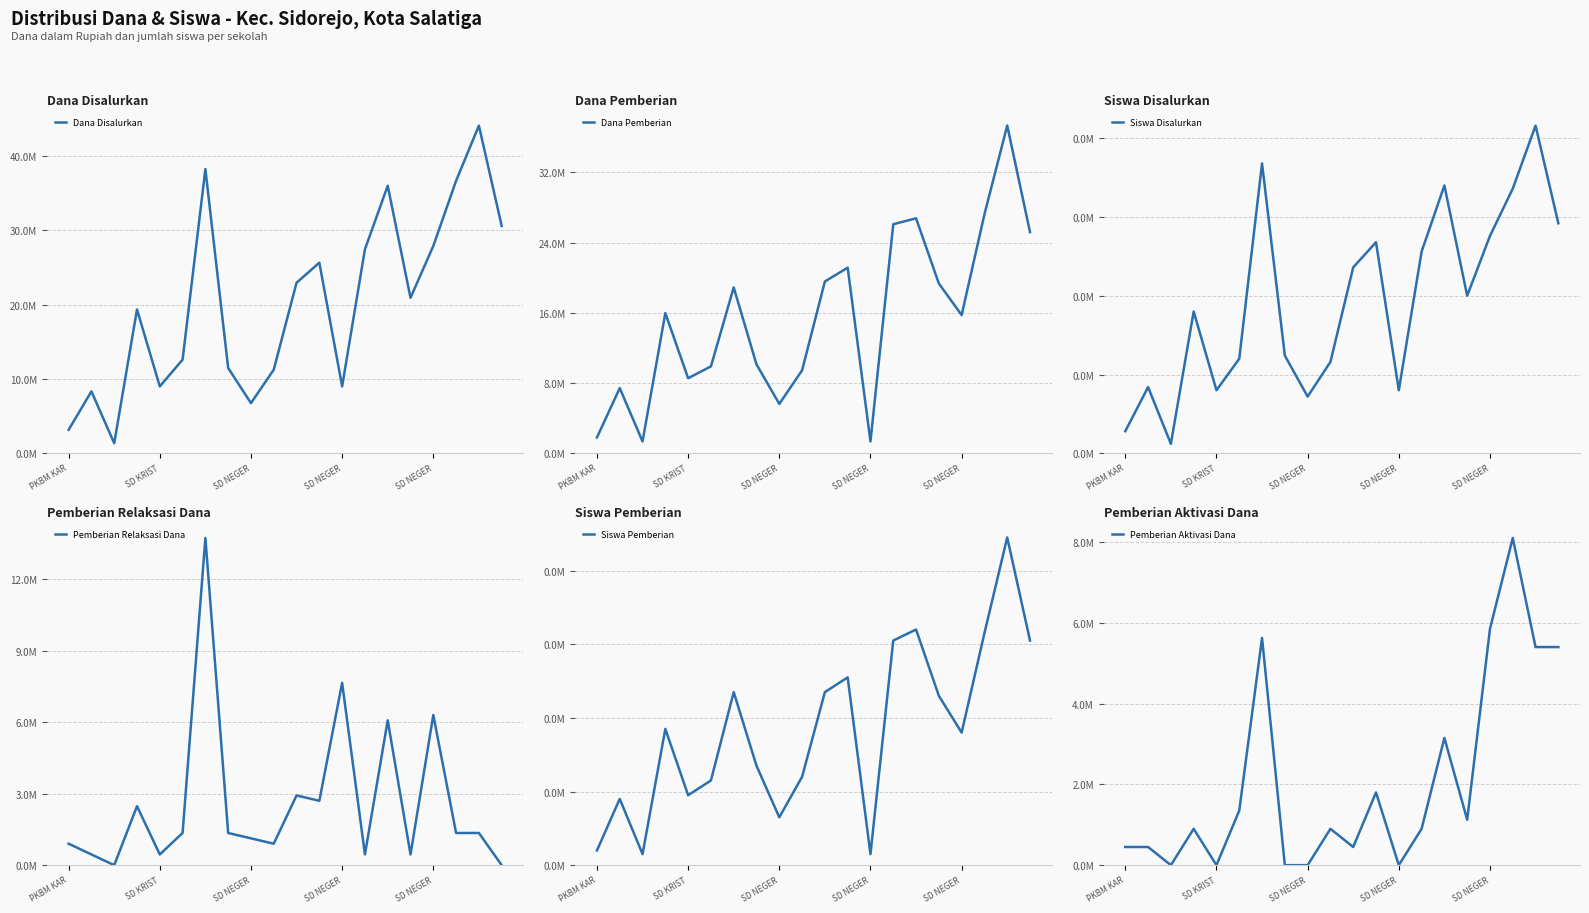

Which category has the lowest value in the Dana Disalurkan series?

SD NEGER